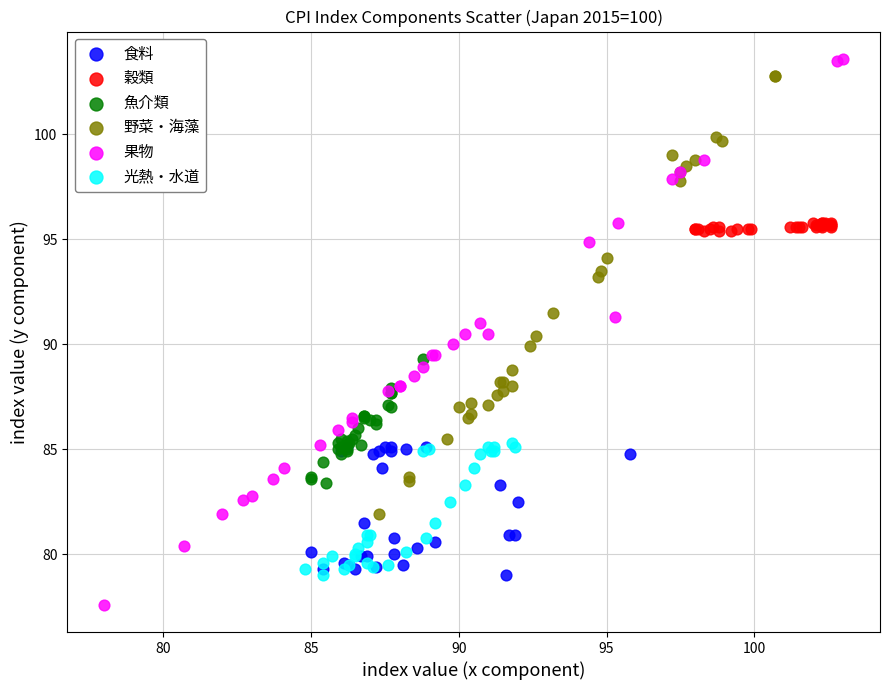

Which series contains the lowest Y value?

果物